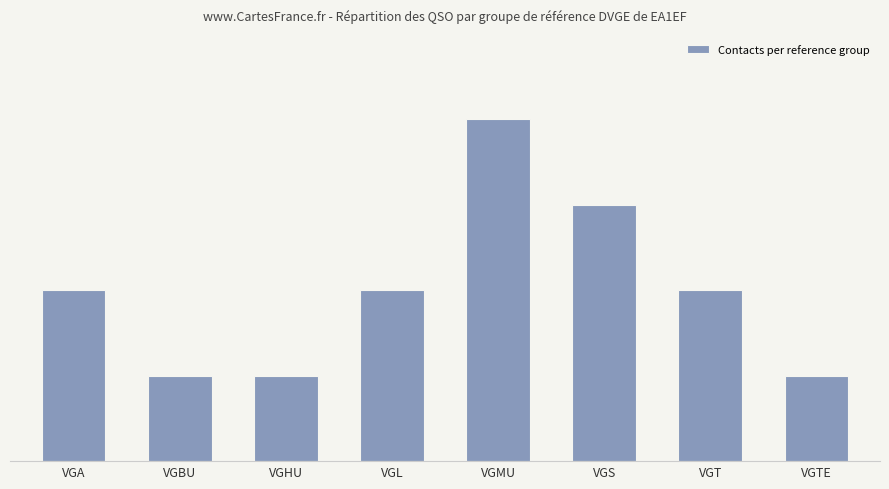

Which has a higher value, VGL or VGS?

VGS